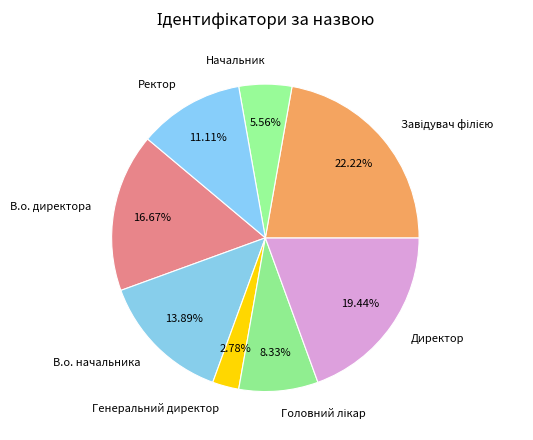

How many segments does this pie chart have?

8